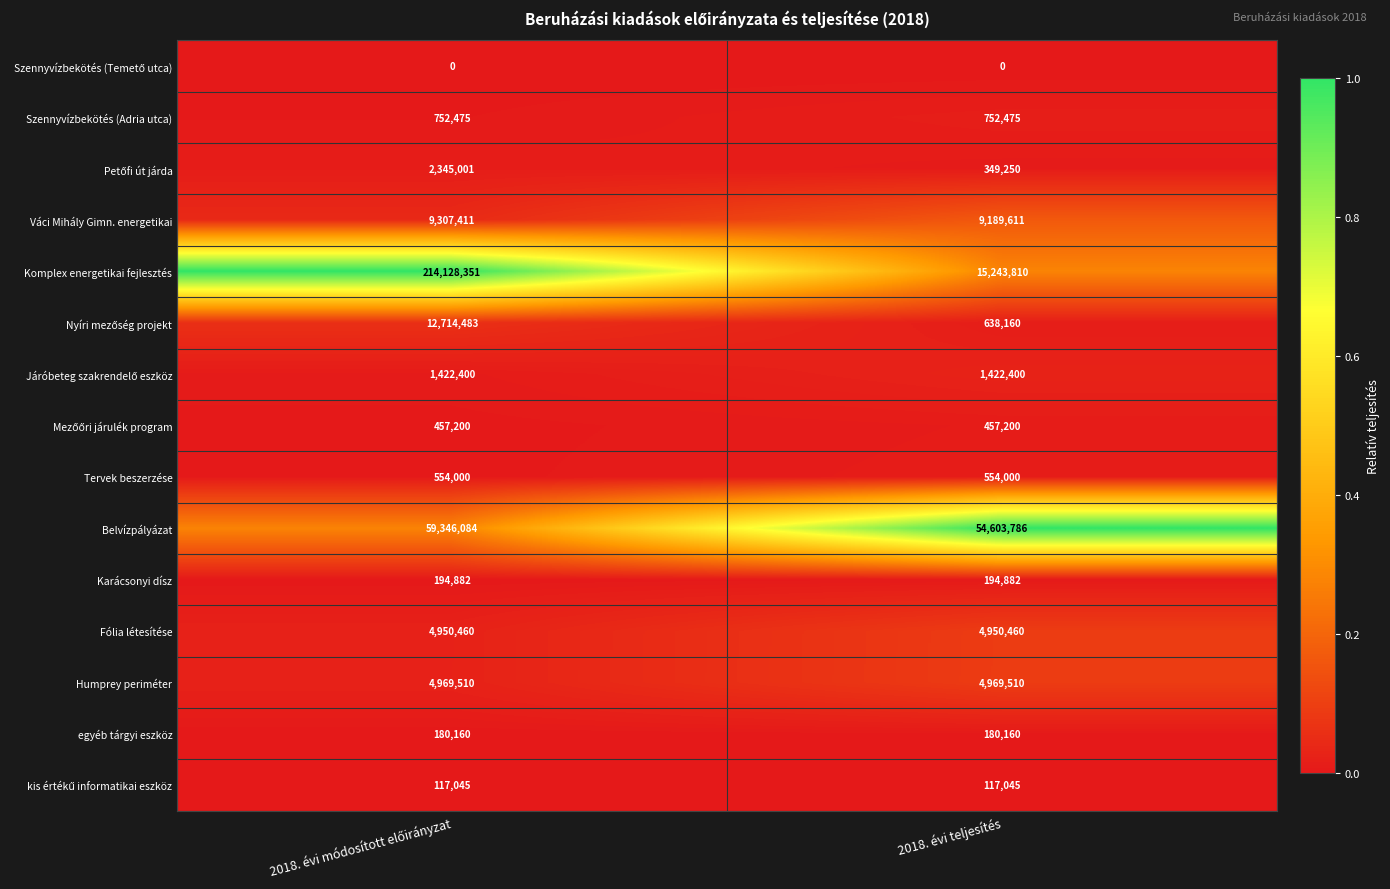

The Komplex energetikai fejlesztés series shows 15243810 at 2018. évi teljesítés. True or false?

True